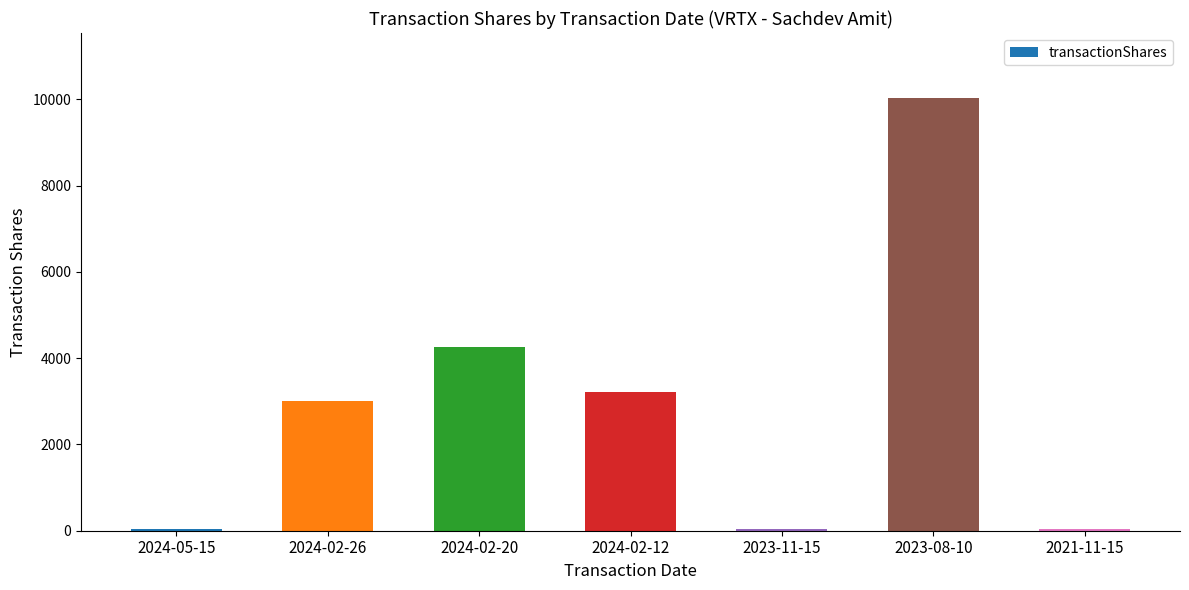

True or false: the data shows 4613 at 2023-08-10.

False